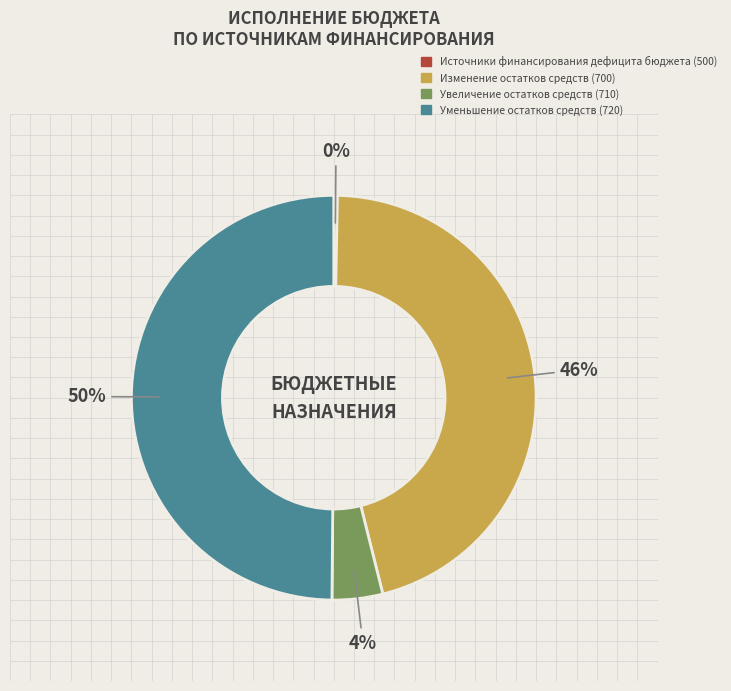

To the nearest percent, what portion does Изменение остатков средств (700) represent?

46%